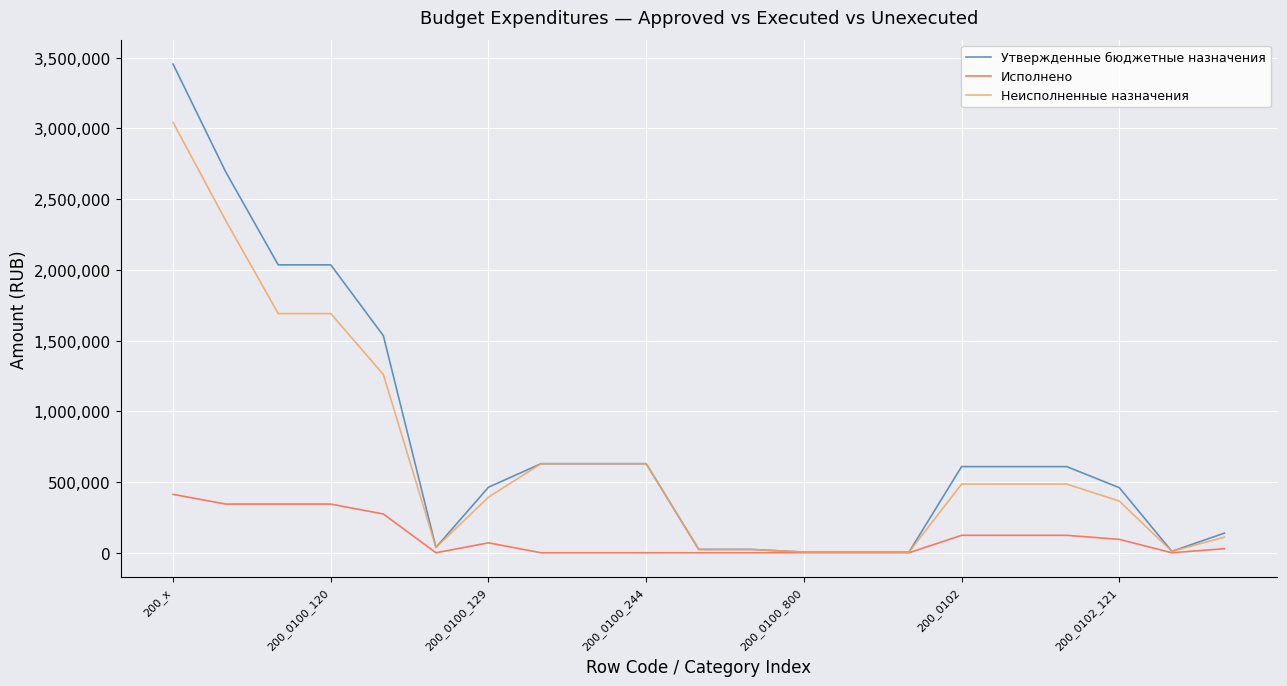

Which series has the largest range (max minus min)?

Утвержденные бюджетные назначения